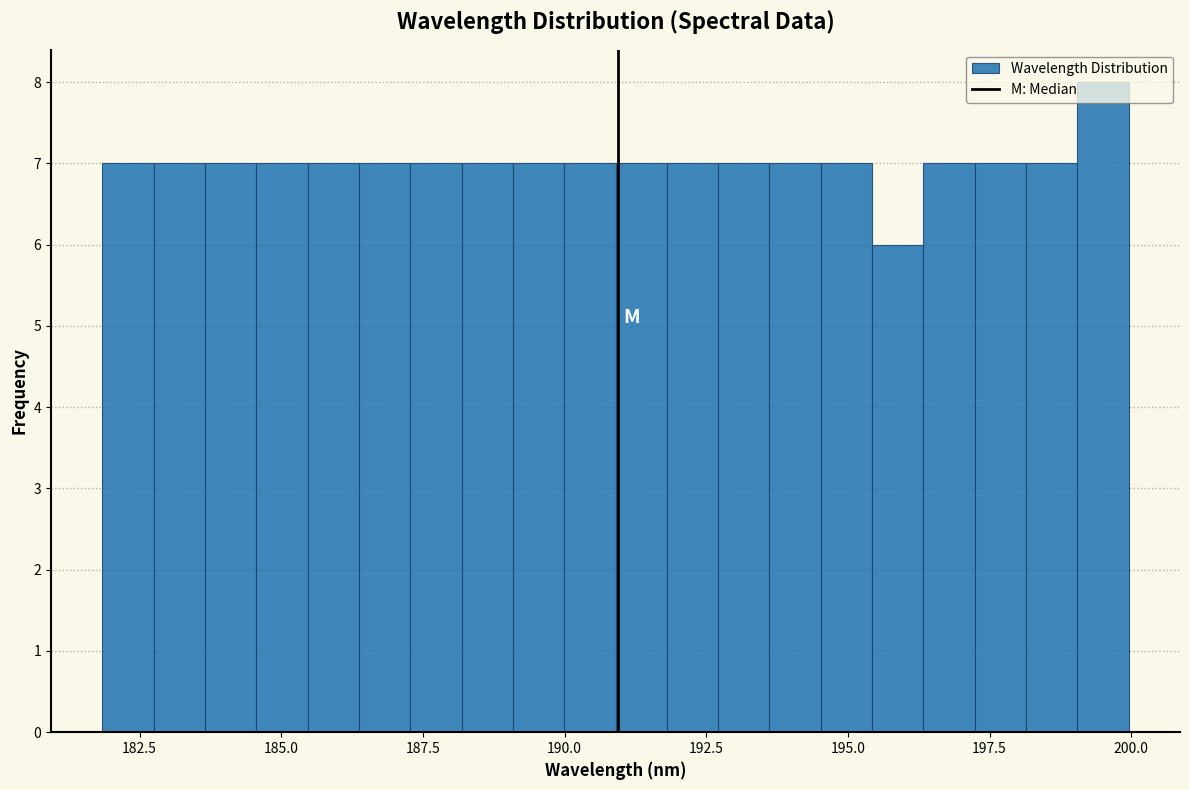

Read against the x-axis, roughly where is the centre of the tallest bar?

199.5